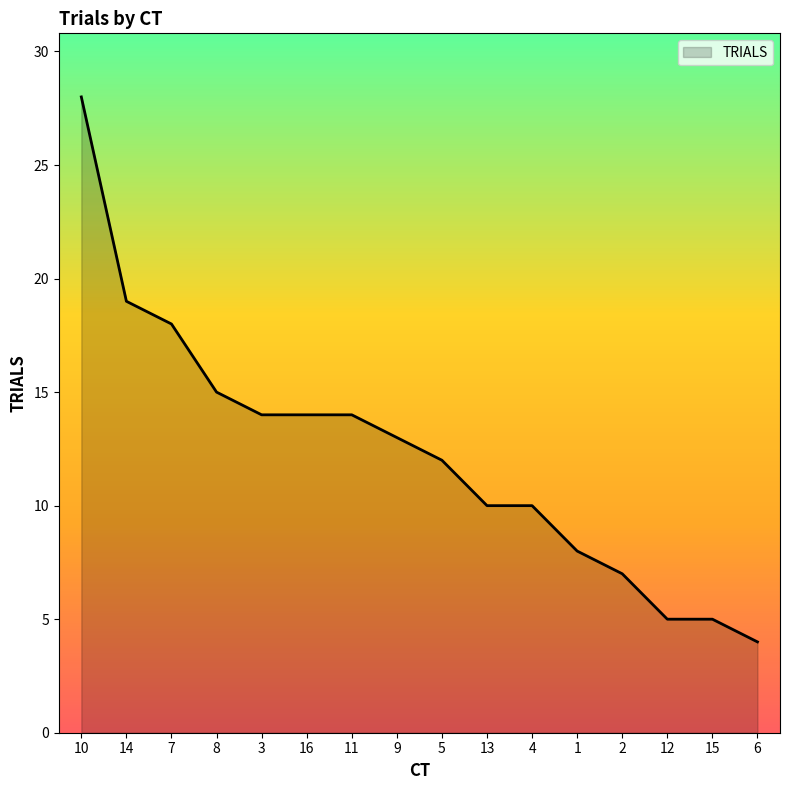

What is the smallest value displayed?

4